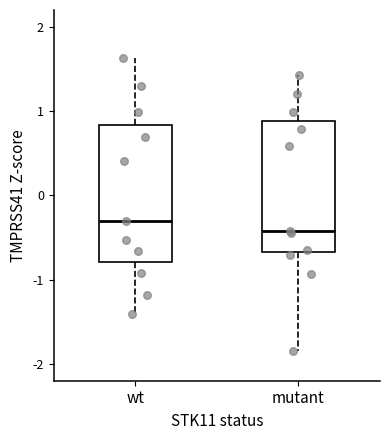

Reading left to right, transcribe this box plot: for each box, give where its median line is, the range the box spans, and where its two whiskers end, as read against the y-axis. The values are not printed on the chart, so give them approximately, as read against the axis.

wt: median -0.3, box -0.8 to 0.8, whiskers -1.4 to 1.6
mutant: median -0.4, box -0.7 to 0.9, whiskers -1.8 to 1.4